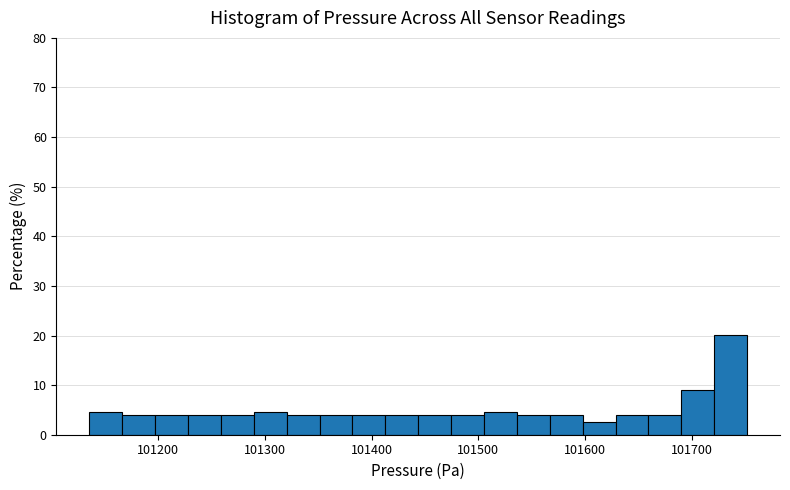

Around what value on the x-axis is the tallest bar? Give the approximate position of its centre, as read against the axis.

101740